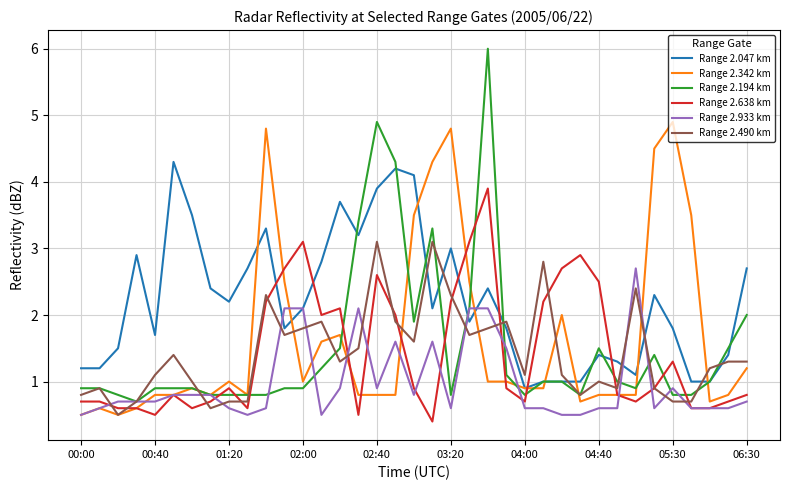

Which series has the largest total across all categories?

Range 2.047 km